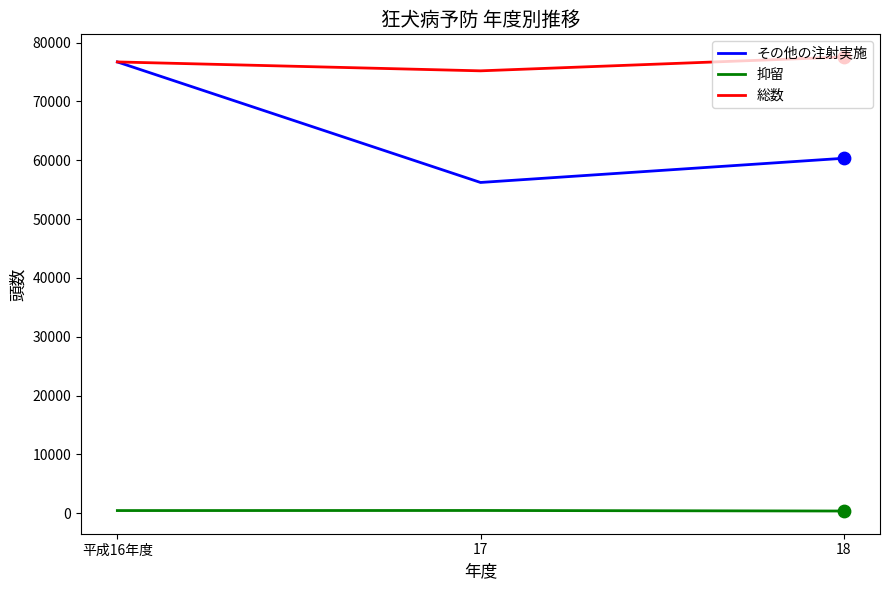

At how many categories does at least one series exceed 33062?

3